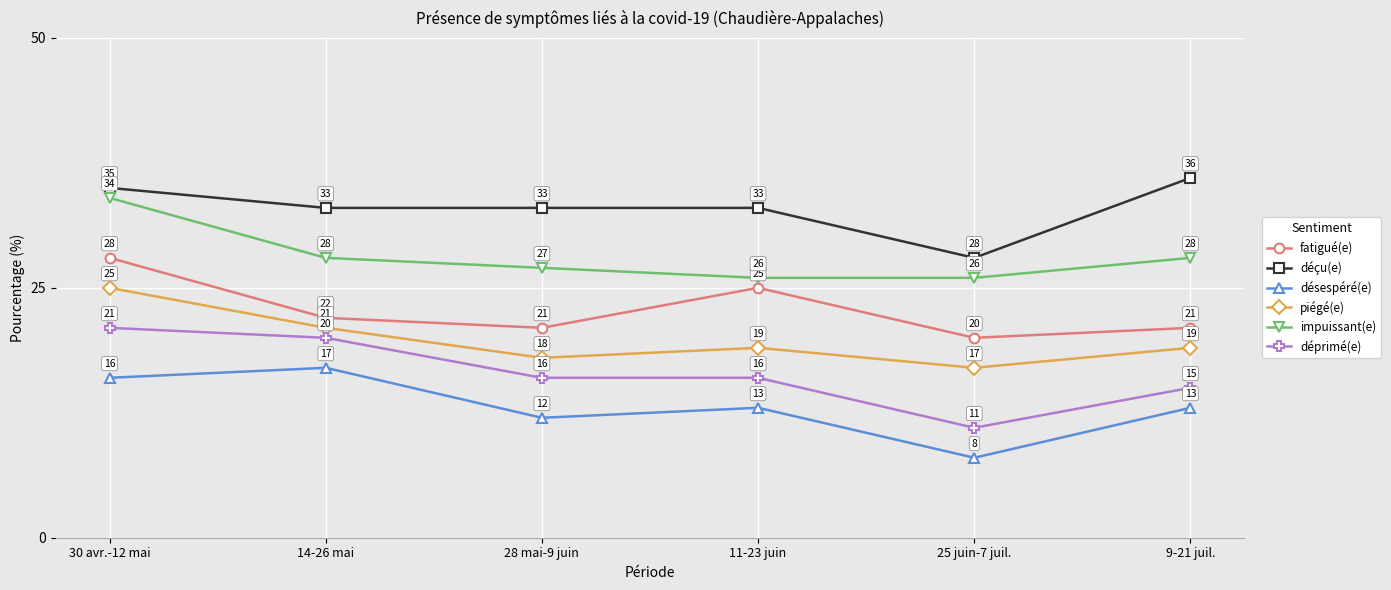

What position from the right is 9-21 juil.?

1